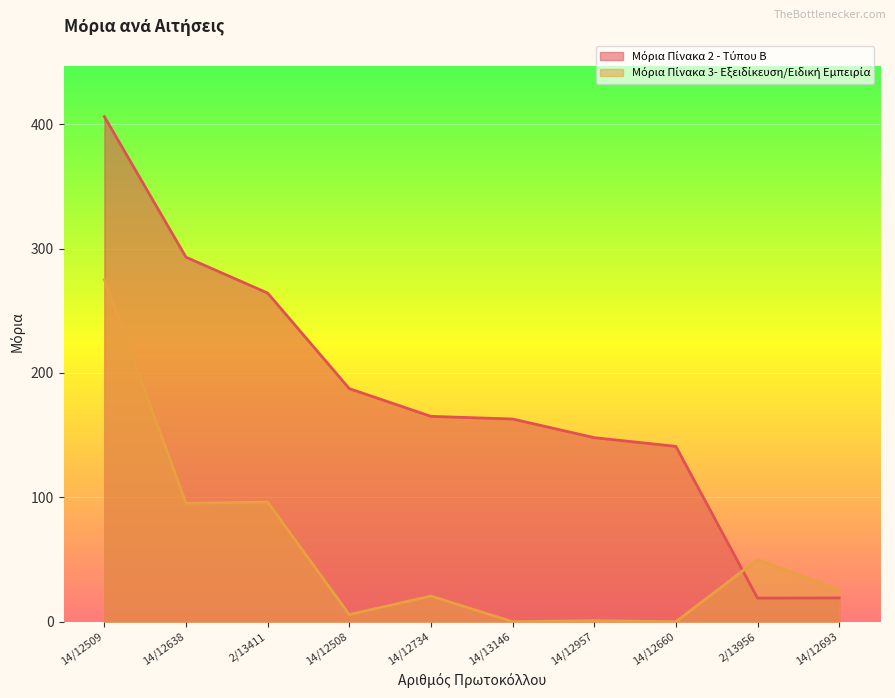

How many times do Μόρια Πίνακα 3- Εξειδίκευση/Ειδική Εμπειρία and Μόρια Πίνακα 2 - Τύπου Β cross each other?

1